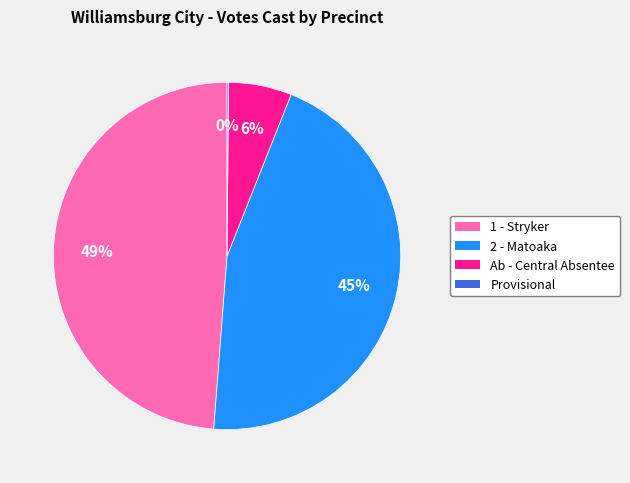

Does any single category account for the majority?

No